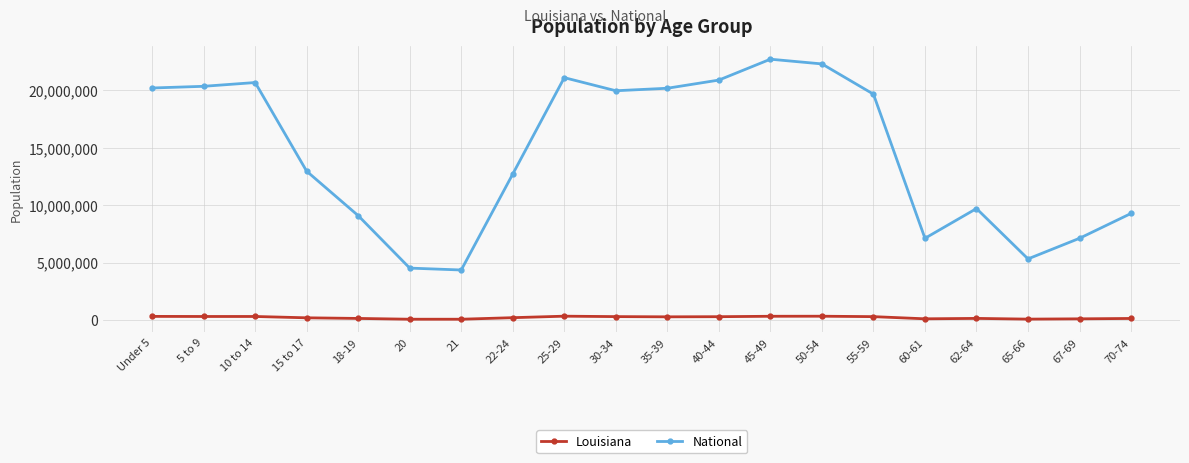

True or false: Louisiana and National cross at least once.

False